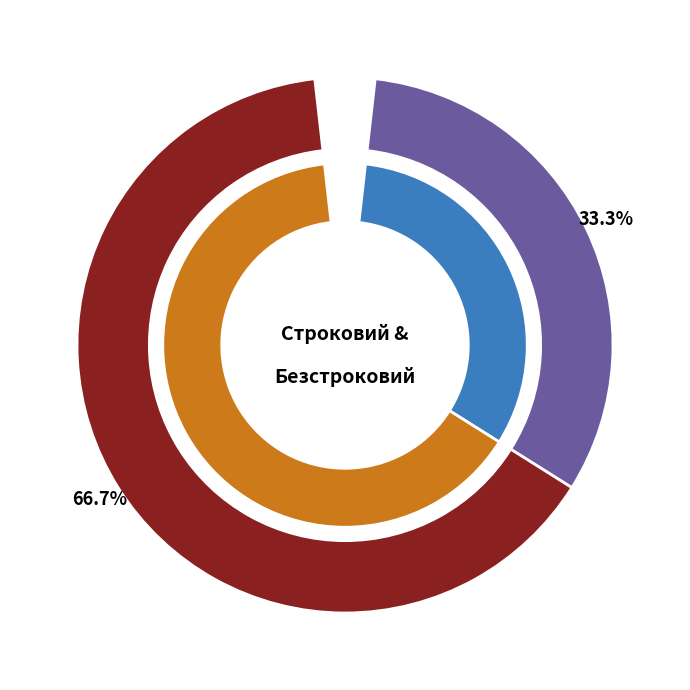

To the nearest percent, what is the difference between the largest and smallest slice percentages?

33%